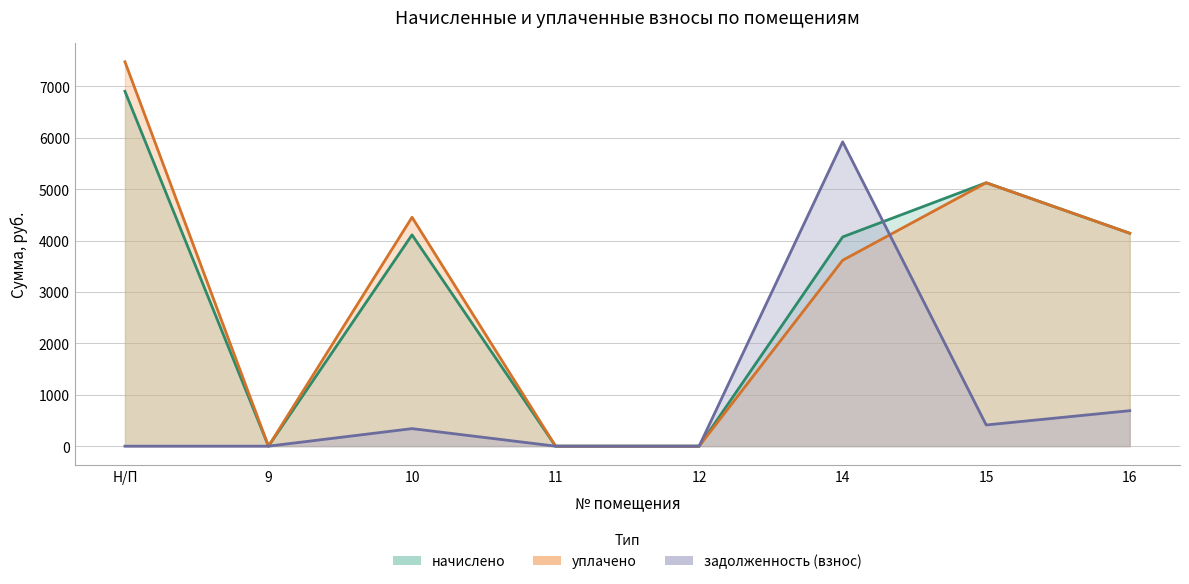

What is the maximum value shown in the chart?

7478.2